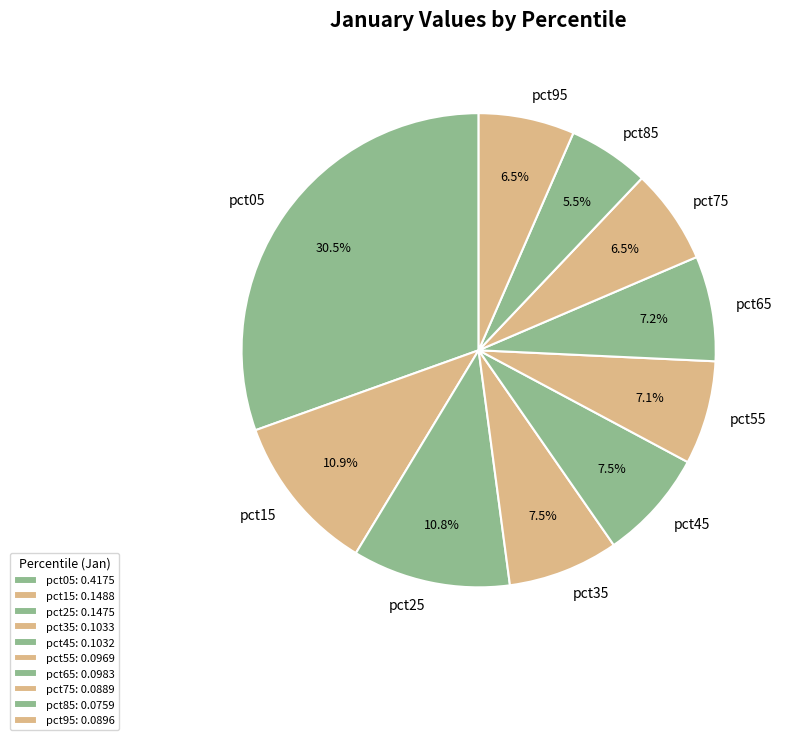

The pct25 slice represents 1% of the pie. True or false?

False